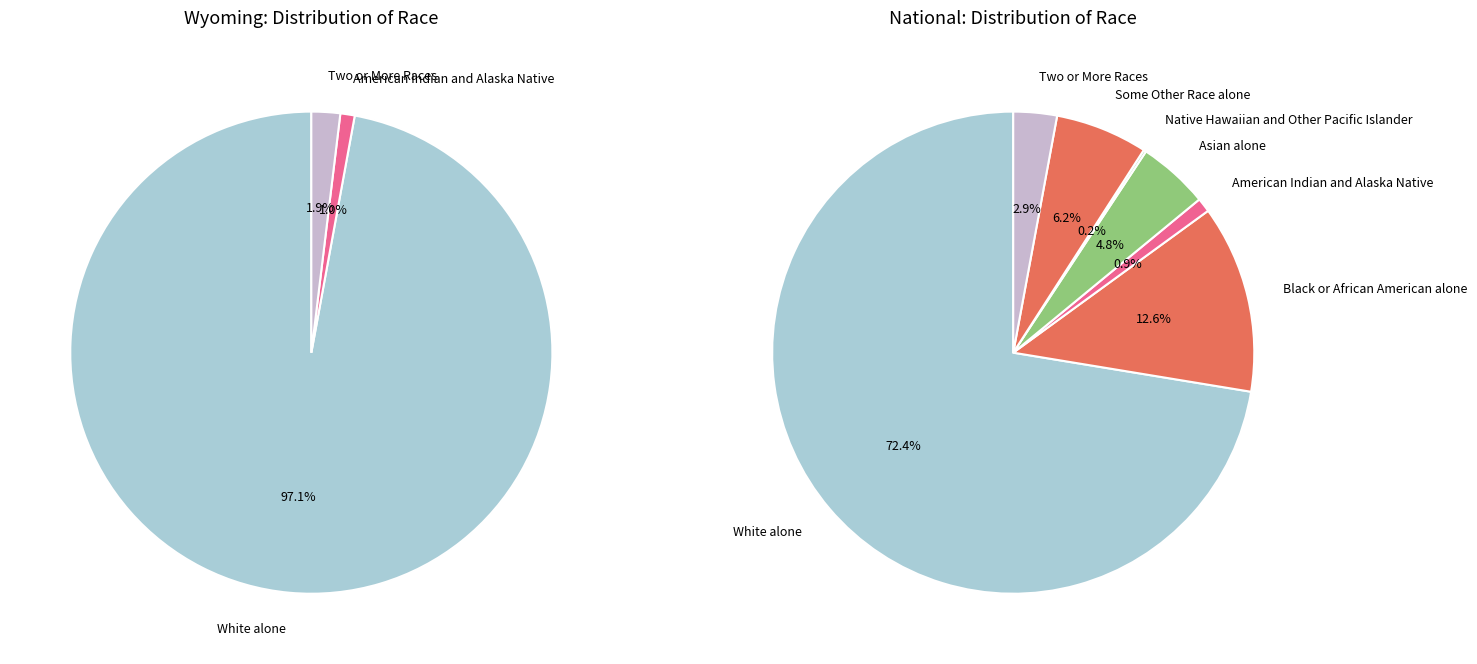

Which slice represents more than half of the pie?

White alone